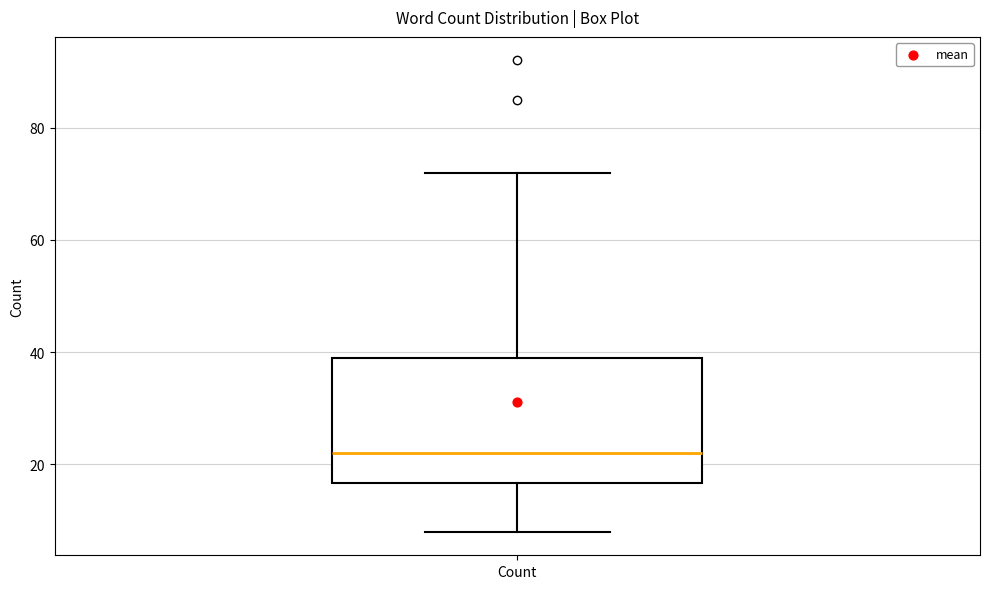

Transcribe this box plot: give where the median line is, the range the box spans, and where the two whiskers end, as read against the y-axis. The values are not printed on the chart, so give them approximately, as read against the axis.

median 22, box 16 to 40, whiskers 8 to 72